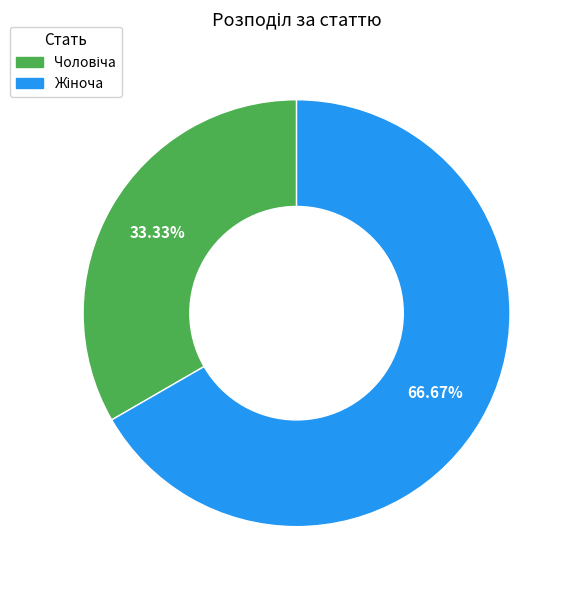

Which category has the smallest portion of the pie?

Чоловіча